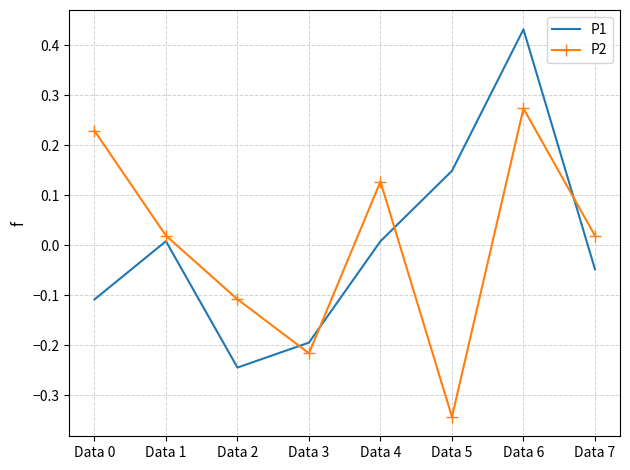

Which category has the lowest value in the P1 series?

Data 2